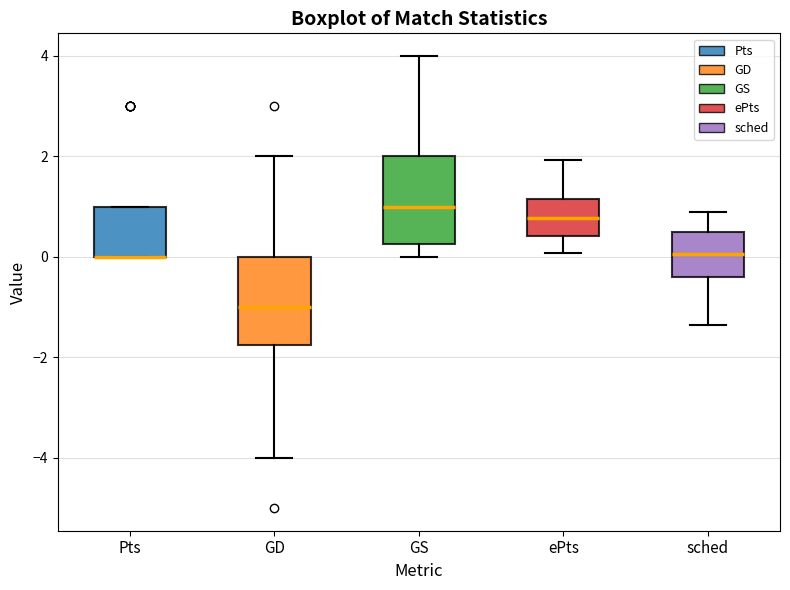

Where is the lower edge of the box for Pts on the y-axis? The values are not printed on the chart, so give them approximately, as read against the axis.

0.0